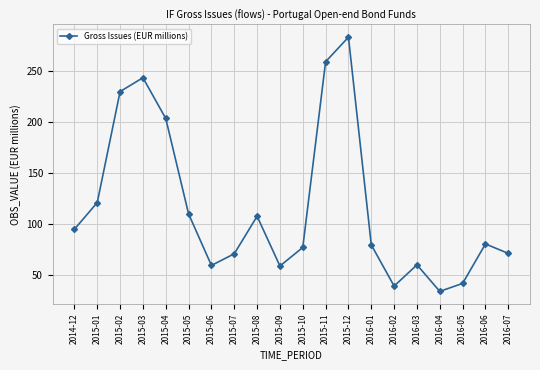

What is the label of the 15th point from the right?

2015-05